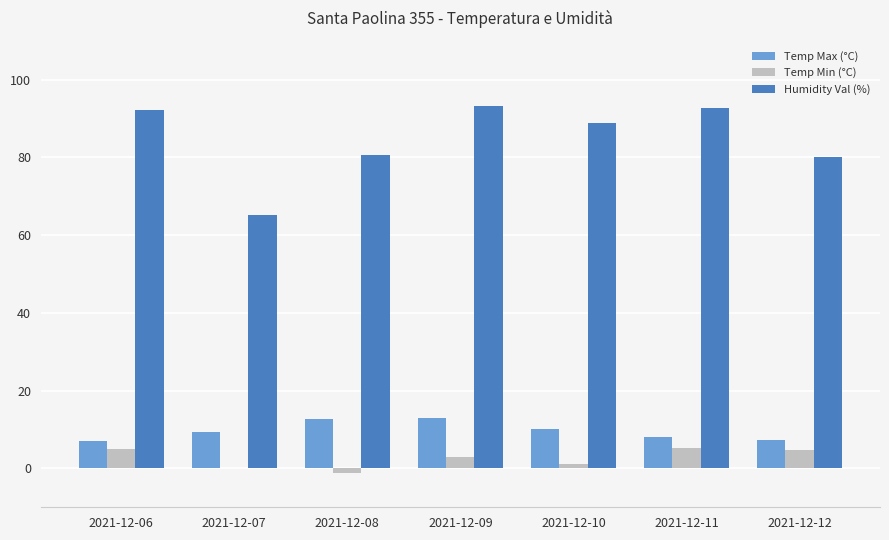

Is the value of Humidity Val (%) at 2021-12-10 greater than the value of Temp Min (°C) at 2021-12-08?

Yes